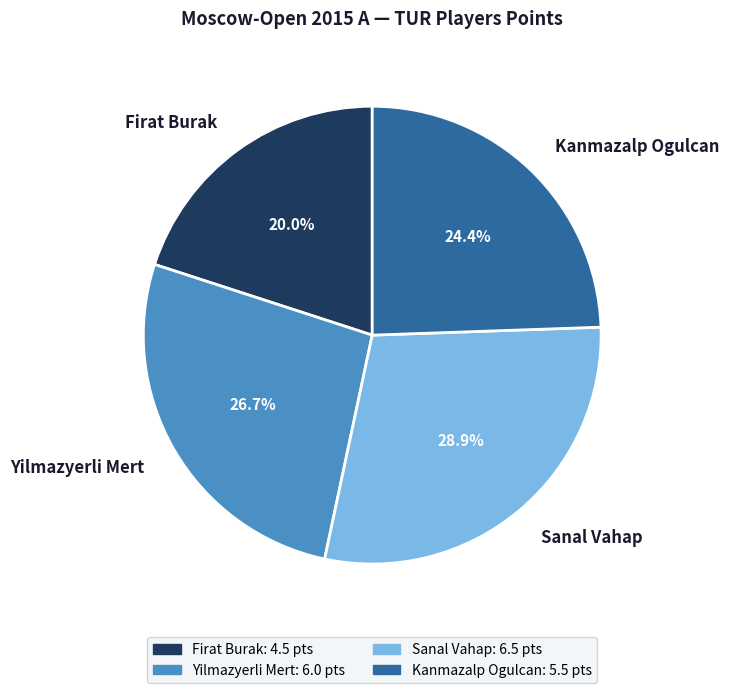

To the nearest percent, what percentage of the pie is Firat Burak?

20%